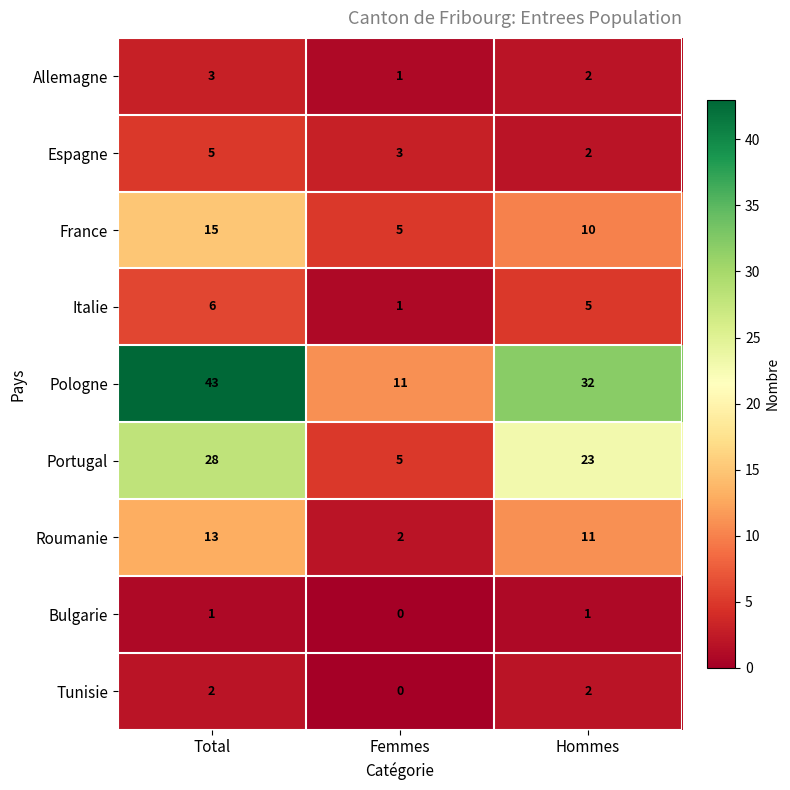

The Pologne series shows 21 at Hommes. True or false?

False